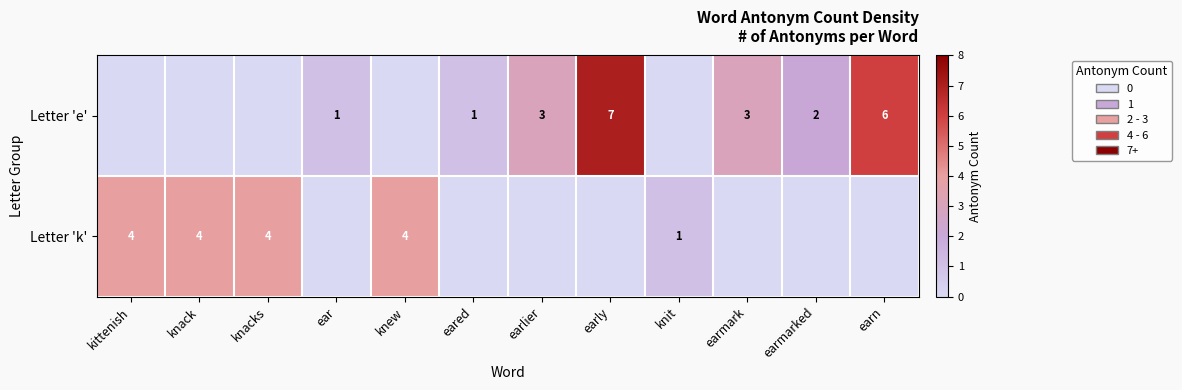

Which label corresponds to the largest value in the chart?

early